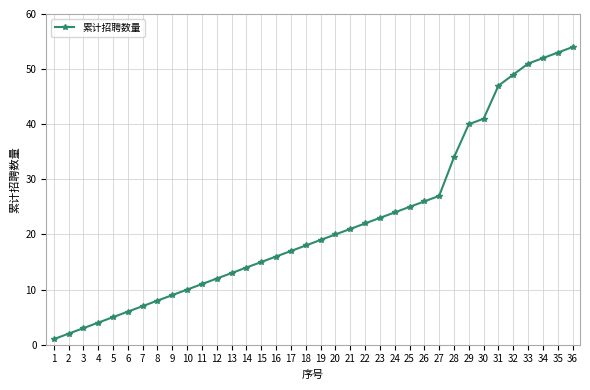

What is the average value?

22